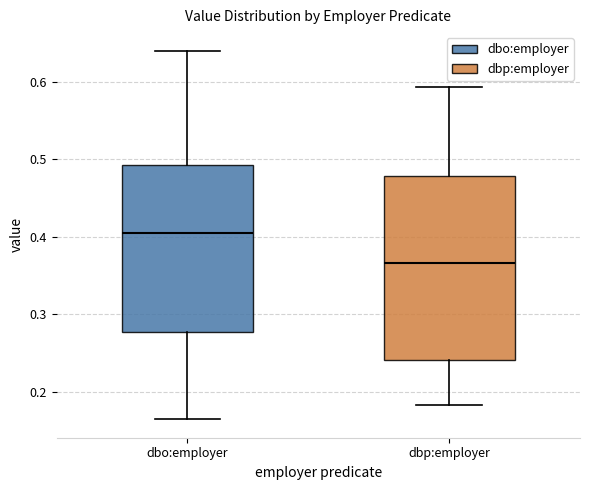

Where is the lower edge of the box for dbp:employer on the y-axis? The values are not printed on the chart, so give them approximately, as read against the axis.

0.24